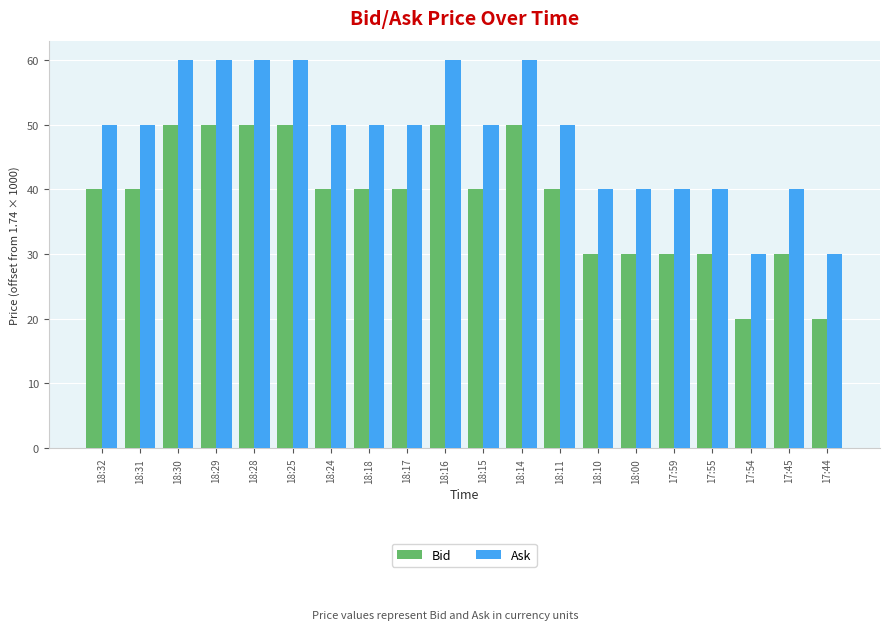

Is it true that Ask equals 40.0 at 17:45?

True